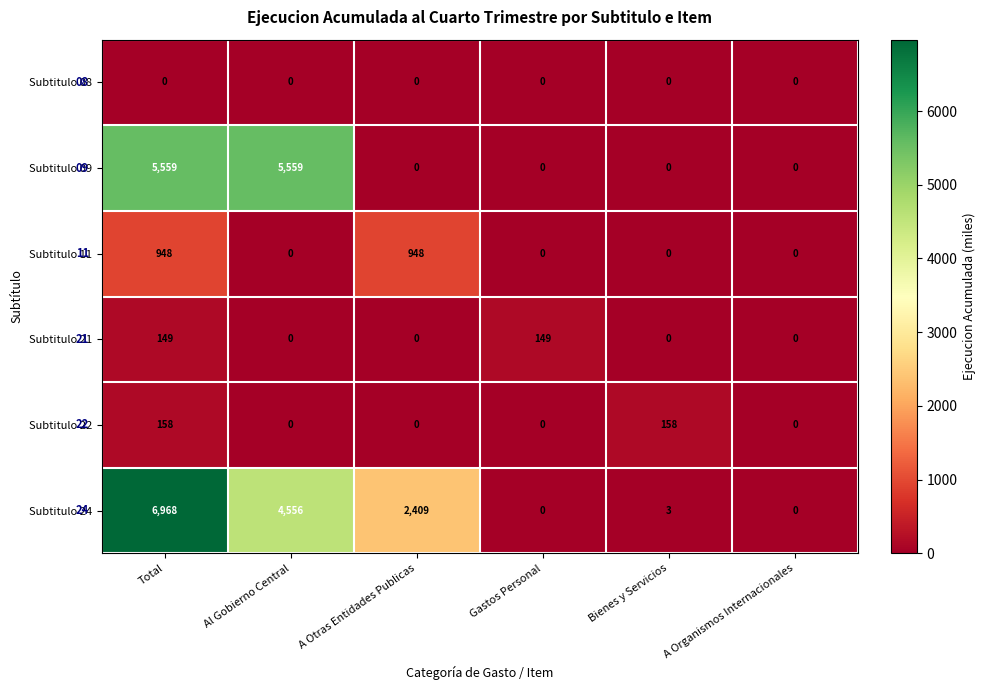

How many Subtitulo 22 values are between 0 and 158?

6